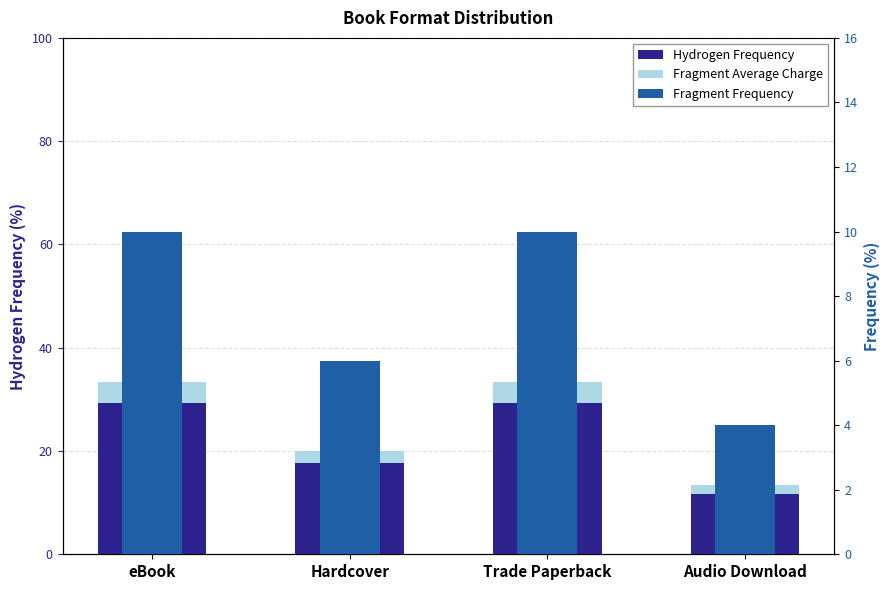

What is the minimum value for Hydrogen Frequency?

11.7